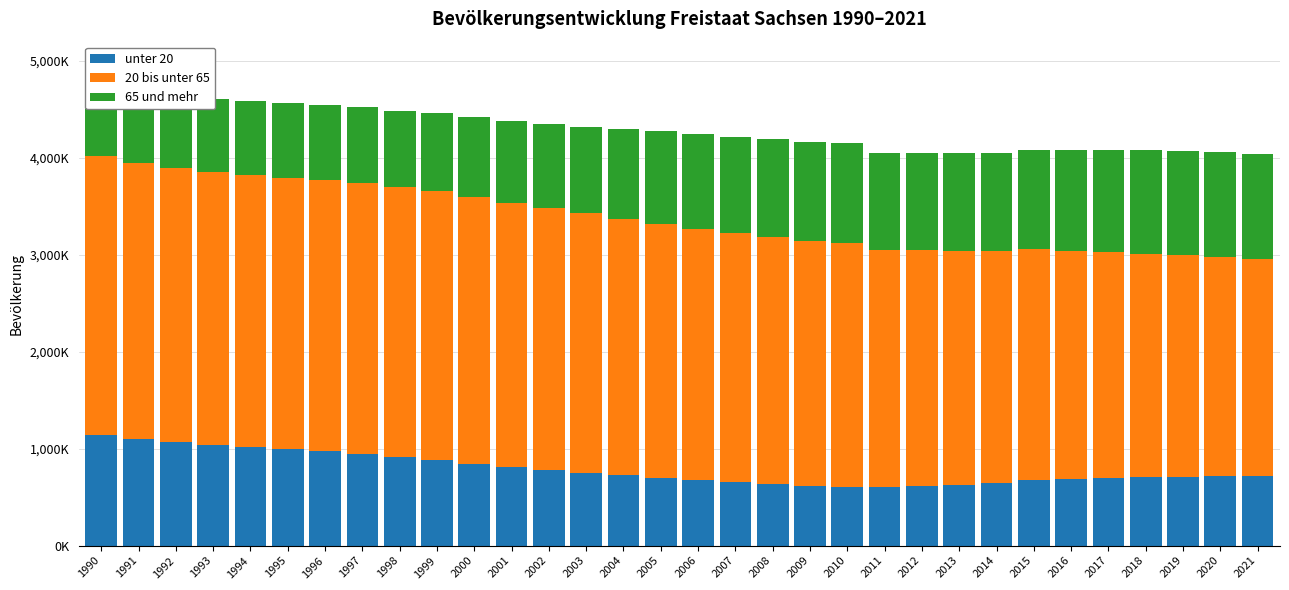

What is the difference between the maximum and minimum values in the 20 bis unter 65 series?

634098